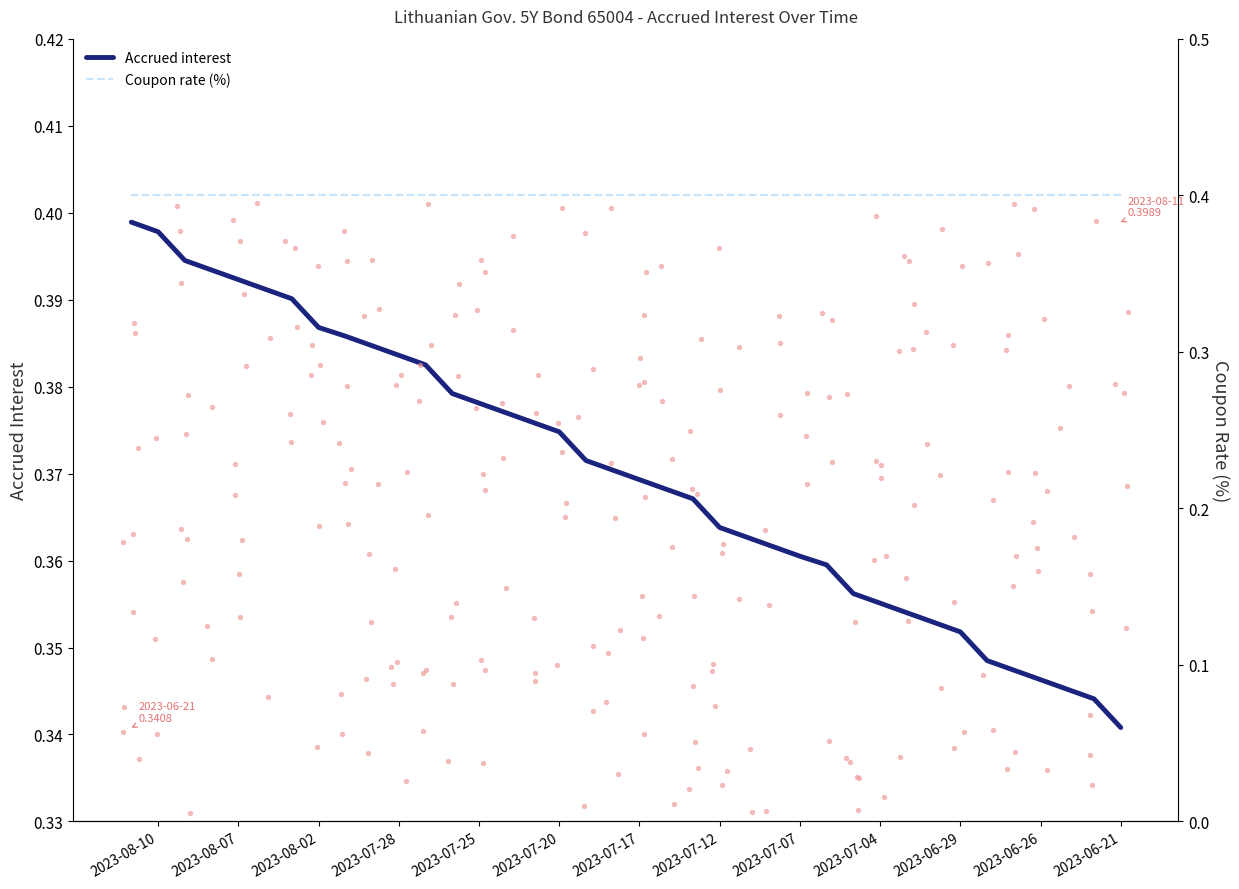

Which series has the largest Y range (max minus min)?

Accrued interest